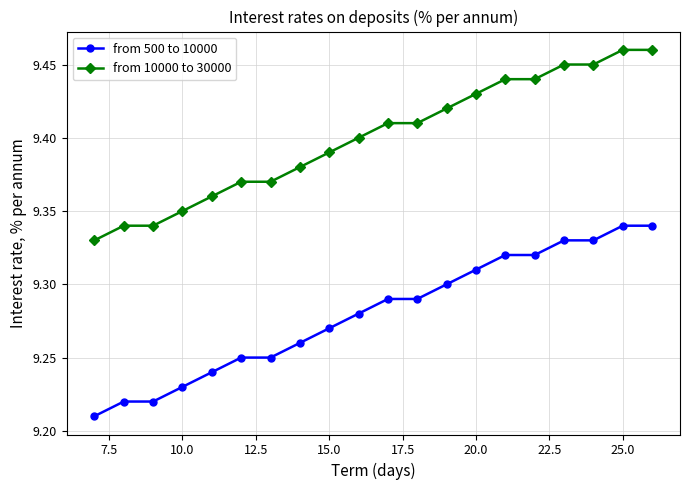

At how many categories does at least one series exceed 9?

20